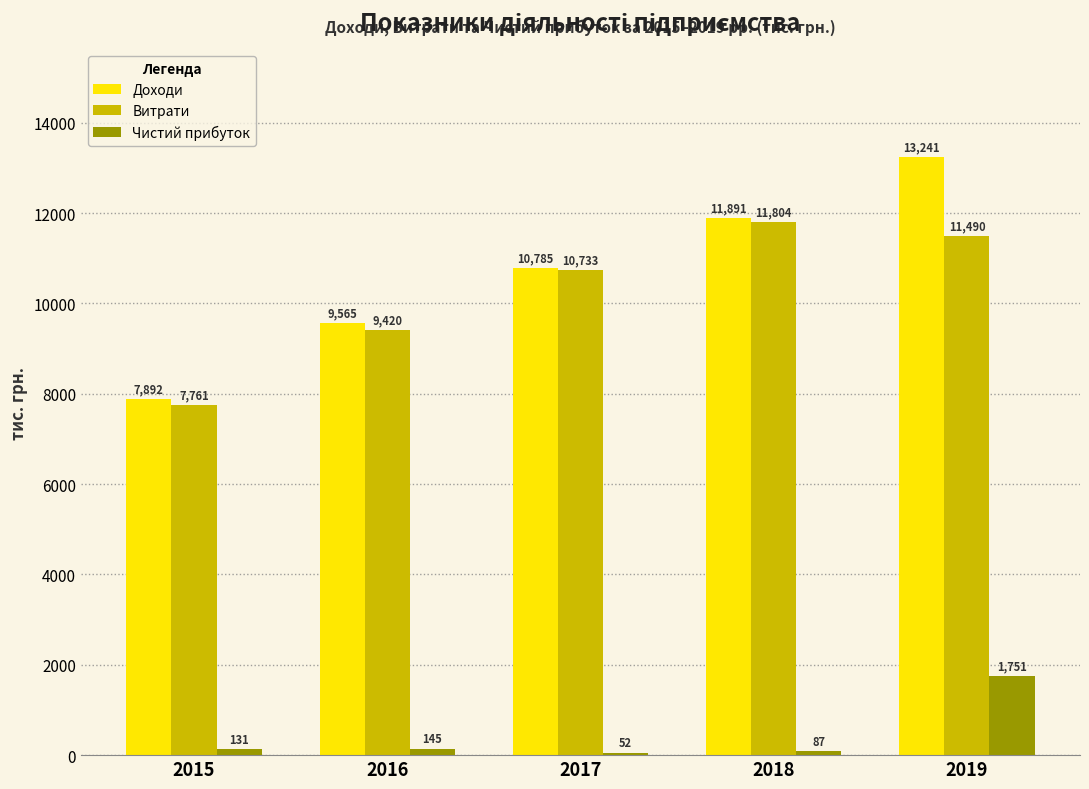

Between 2018 and 2019, which series saw the biggest shift?

Чистий прибуток